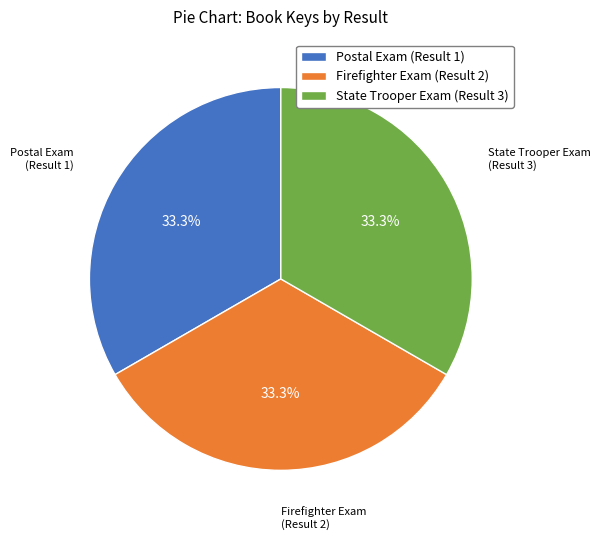

To the nearest percent, what portion does State Trooper Exam (Result 3) represent?

33%